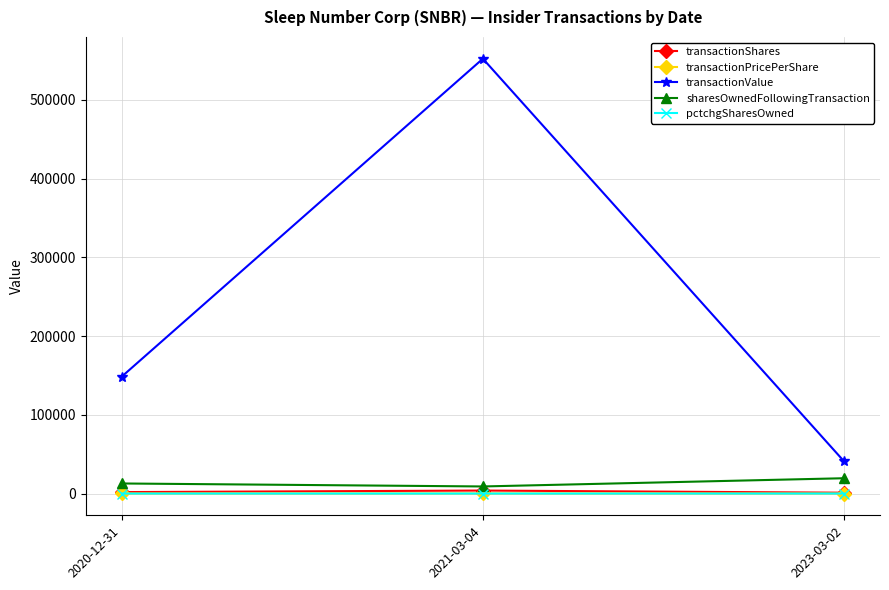

What position from the left is 2021-03-04?

2